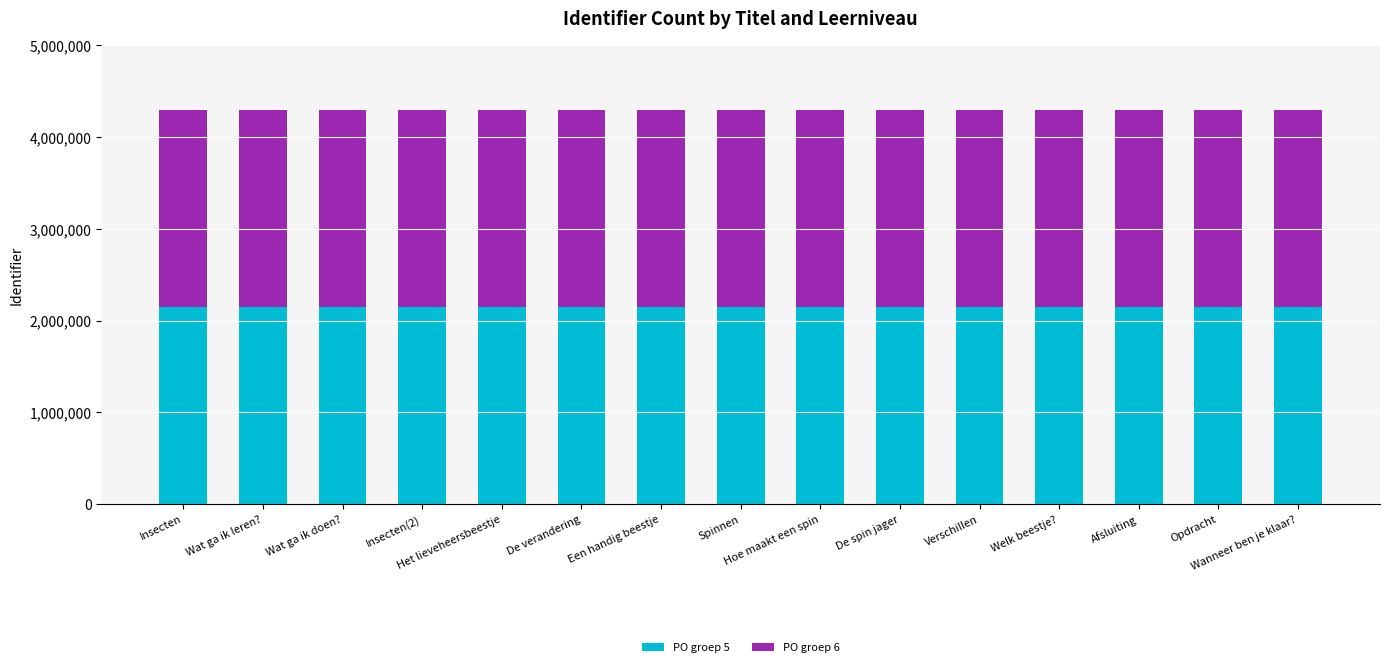

Rank the series at Opdracht from highest to lowest value.

PO groep 5, PO groep 6